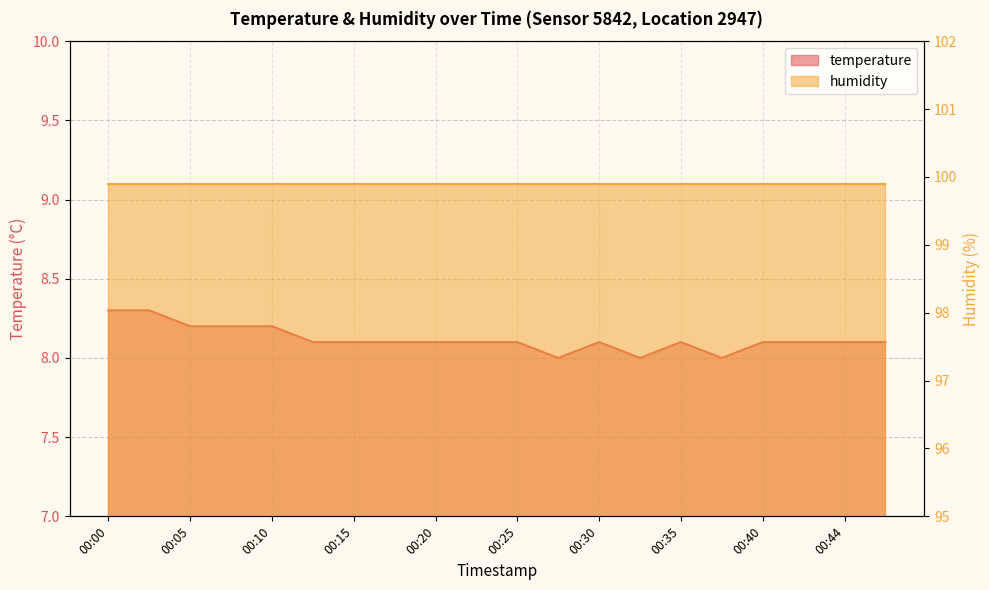

What is the change in value from 00:32 to 00:47?

+0.1